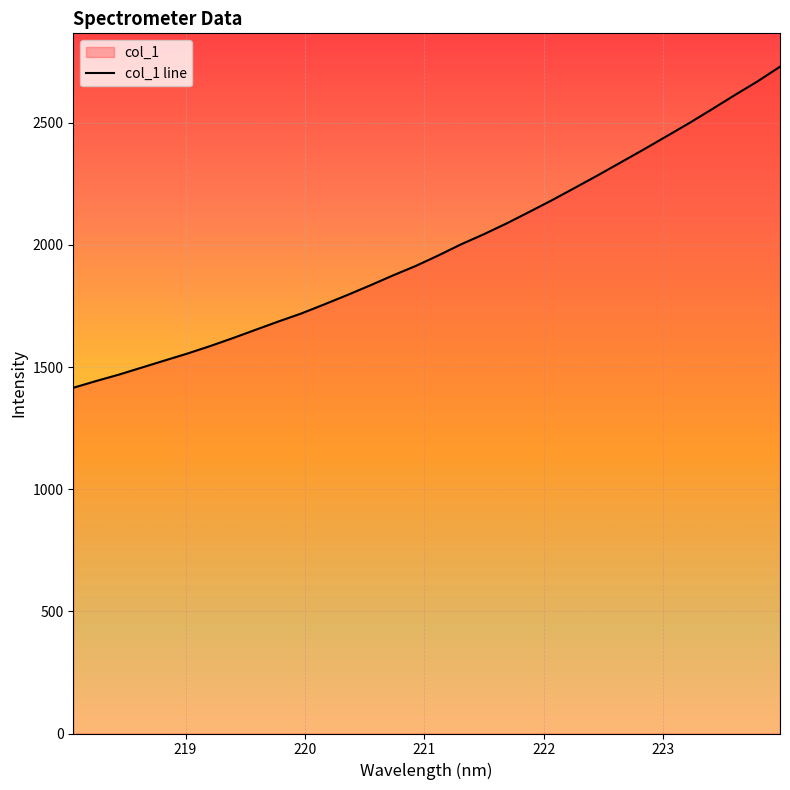

What is the smallest value displayed?

1415.3